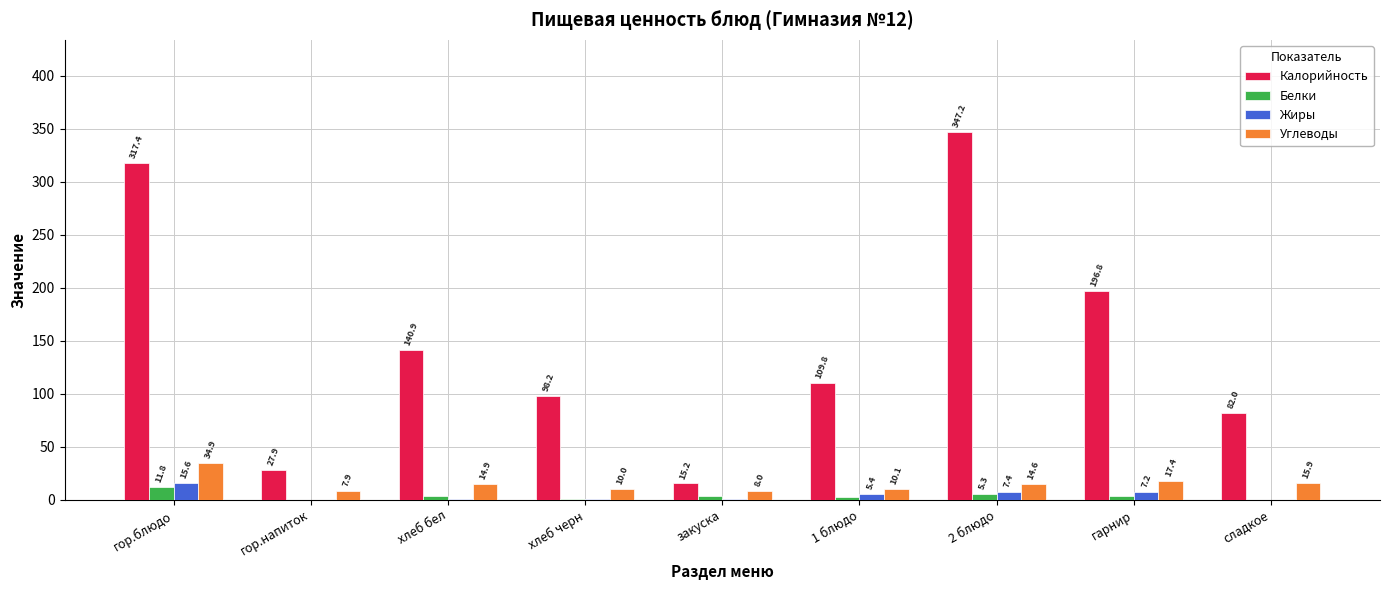

At which category is the sum across all series the highest?

гор.блюдо